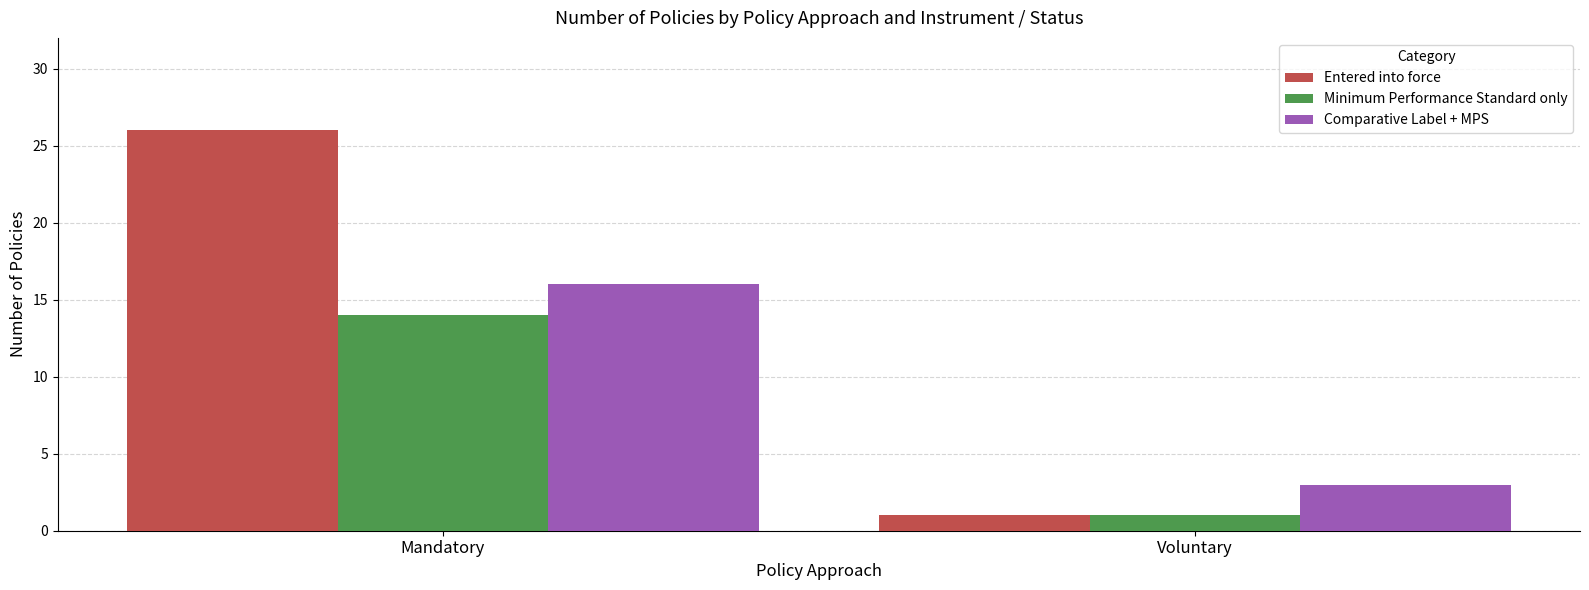

What is the maximum value shown in the chart?

26